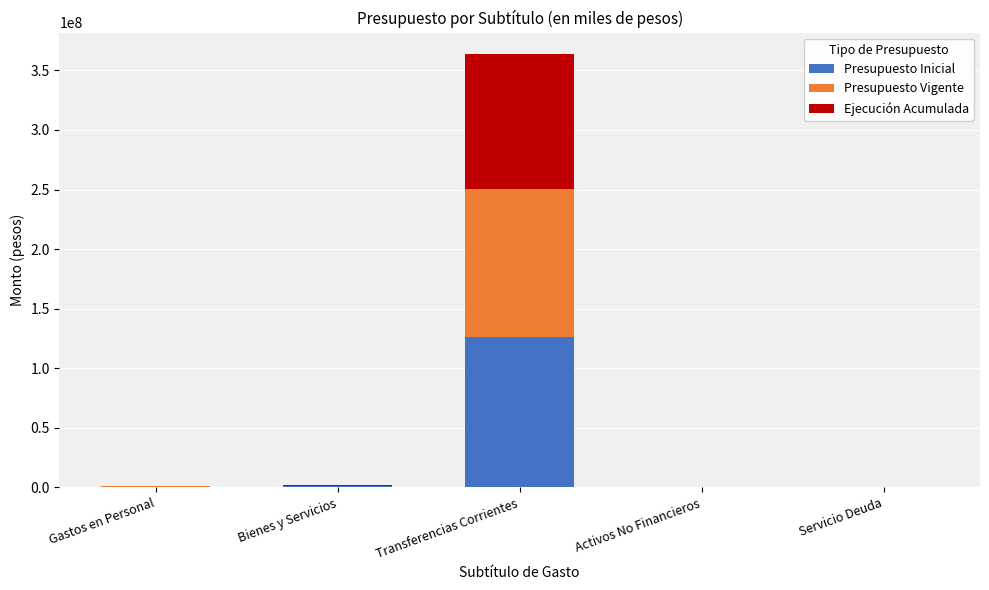

At which category is the sum across all series the highest?

Transferencias Corrientes